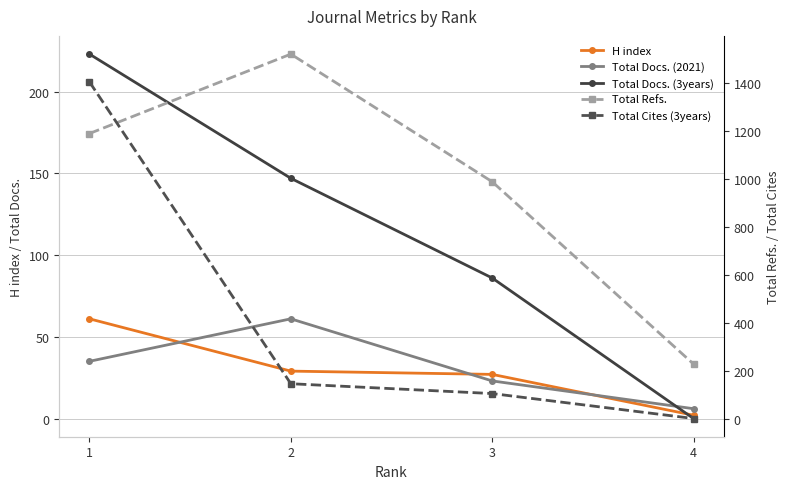

What is the difference between the maximum and minimum values in the Total Docs. (3years) series?

223